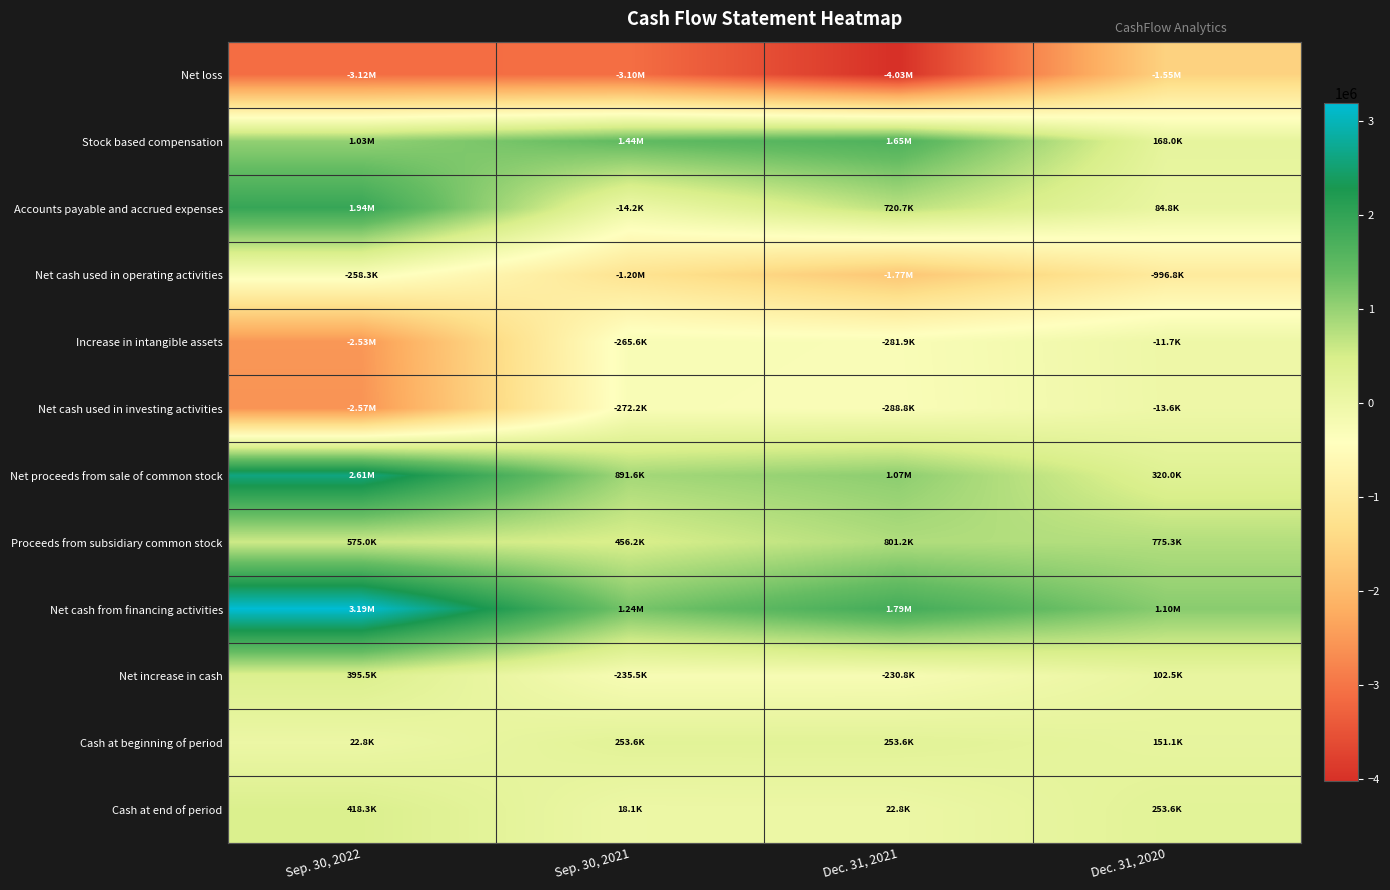

What is the spread (max minus min) of values at Sep. 30, 2021?

4544468